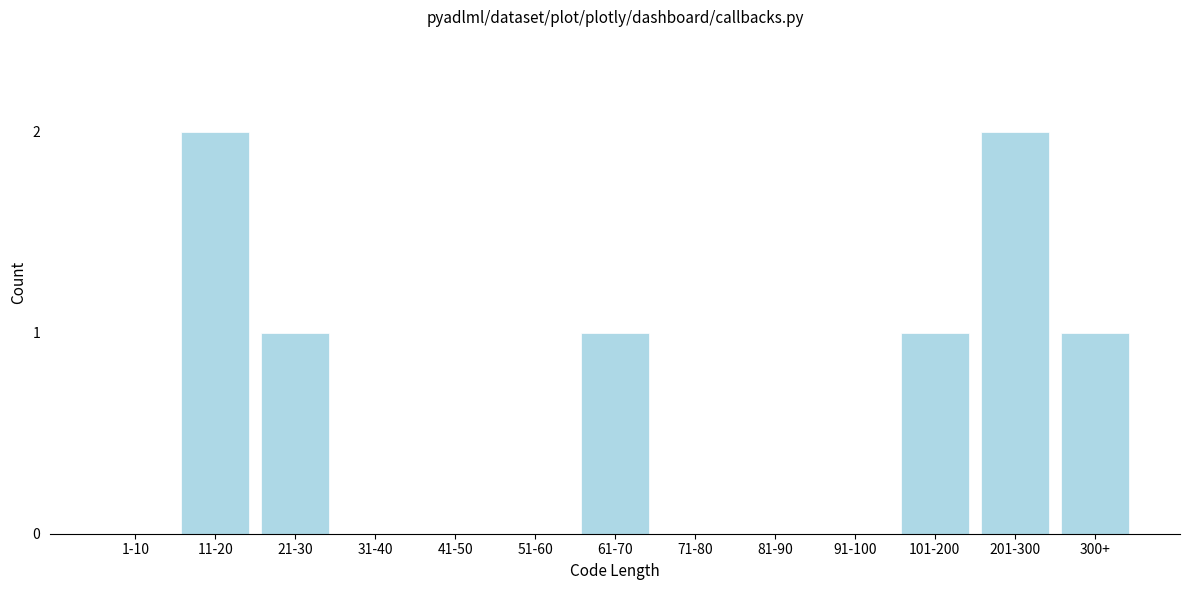

Reading right to left, list all the values displayed in this chart.

300+=1	201-300=2	101-200=1	91-100=0	81-90=0	71-80=0	61-70=1	51-60=0	41-50=0	31-40=0	21-30=1	11-20=2	1-10=0